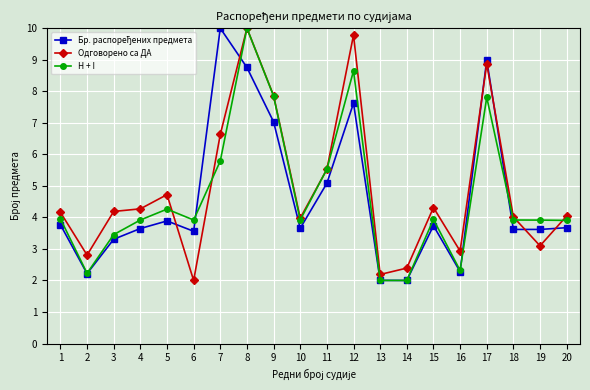

At which category does H + I reach its first local valley?

2